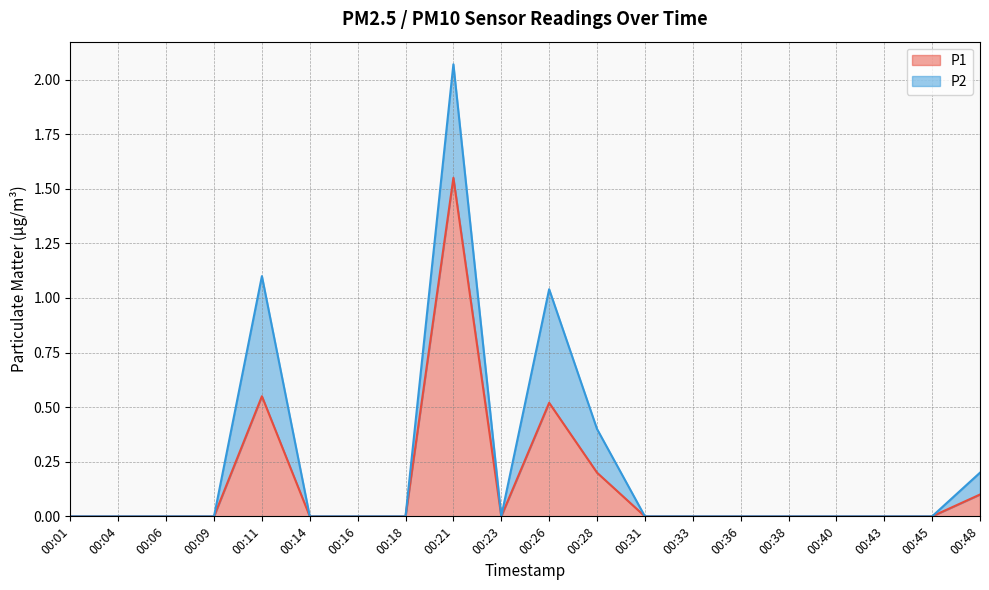

True or false: the data shows 0.8 at 00:26.

False